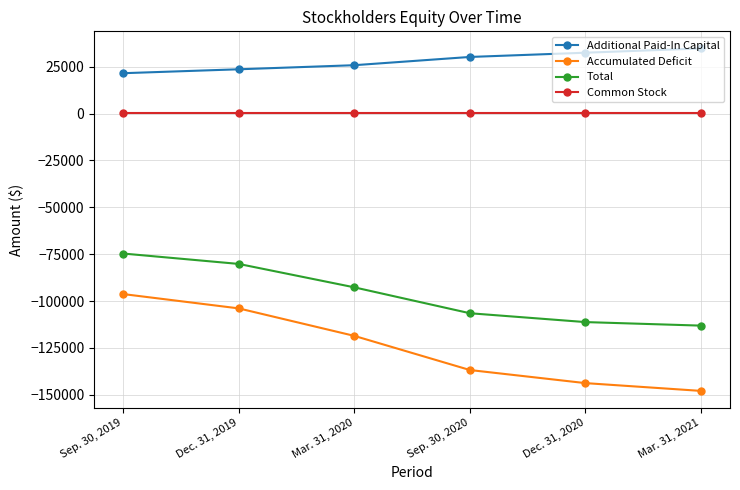

At which category is the sum across all series the highest?

Sep. 30, 2019